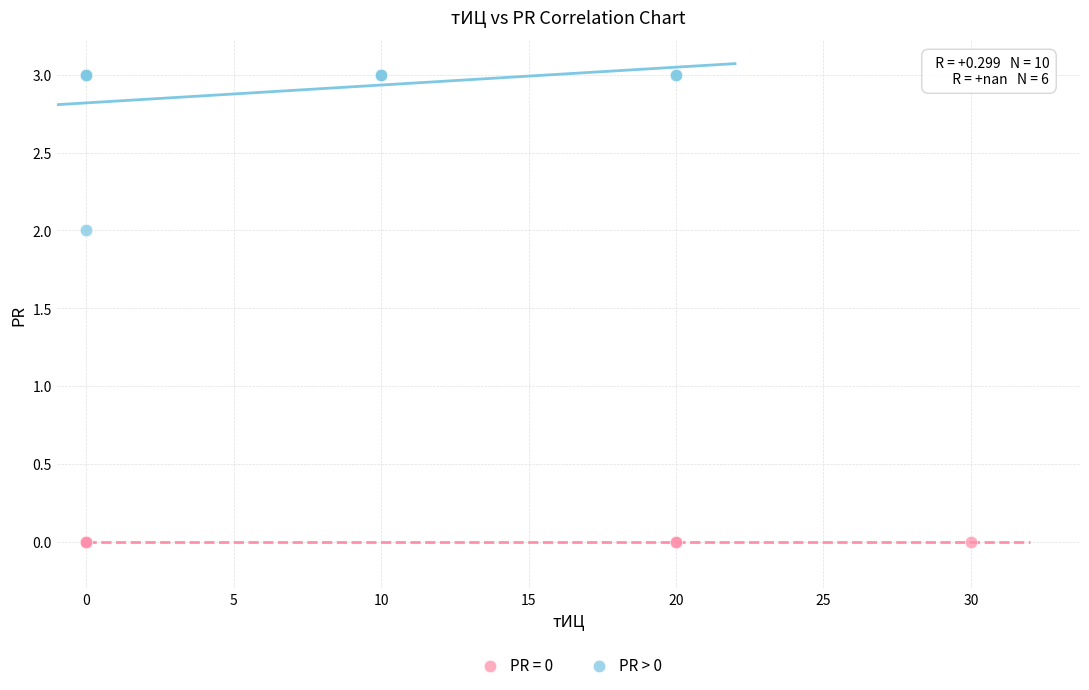

Which series contains the lowest Y value?

PR = 0